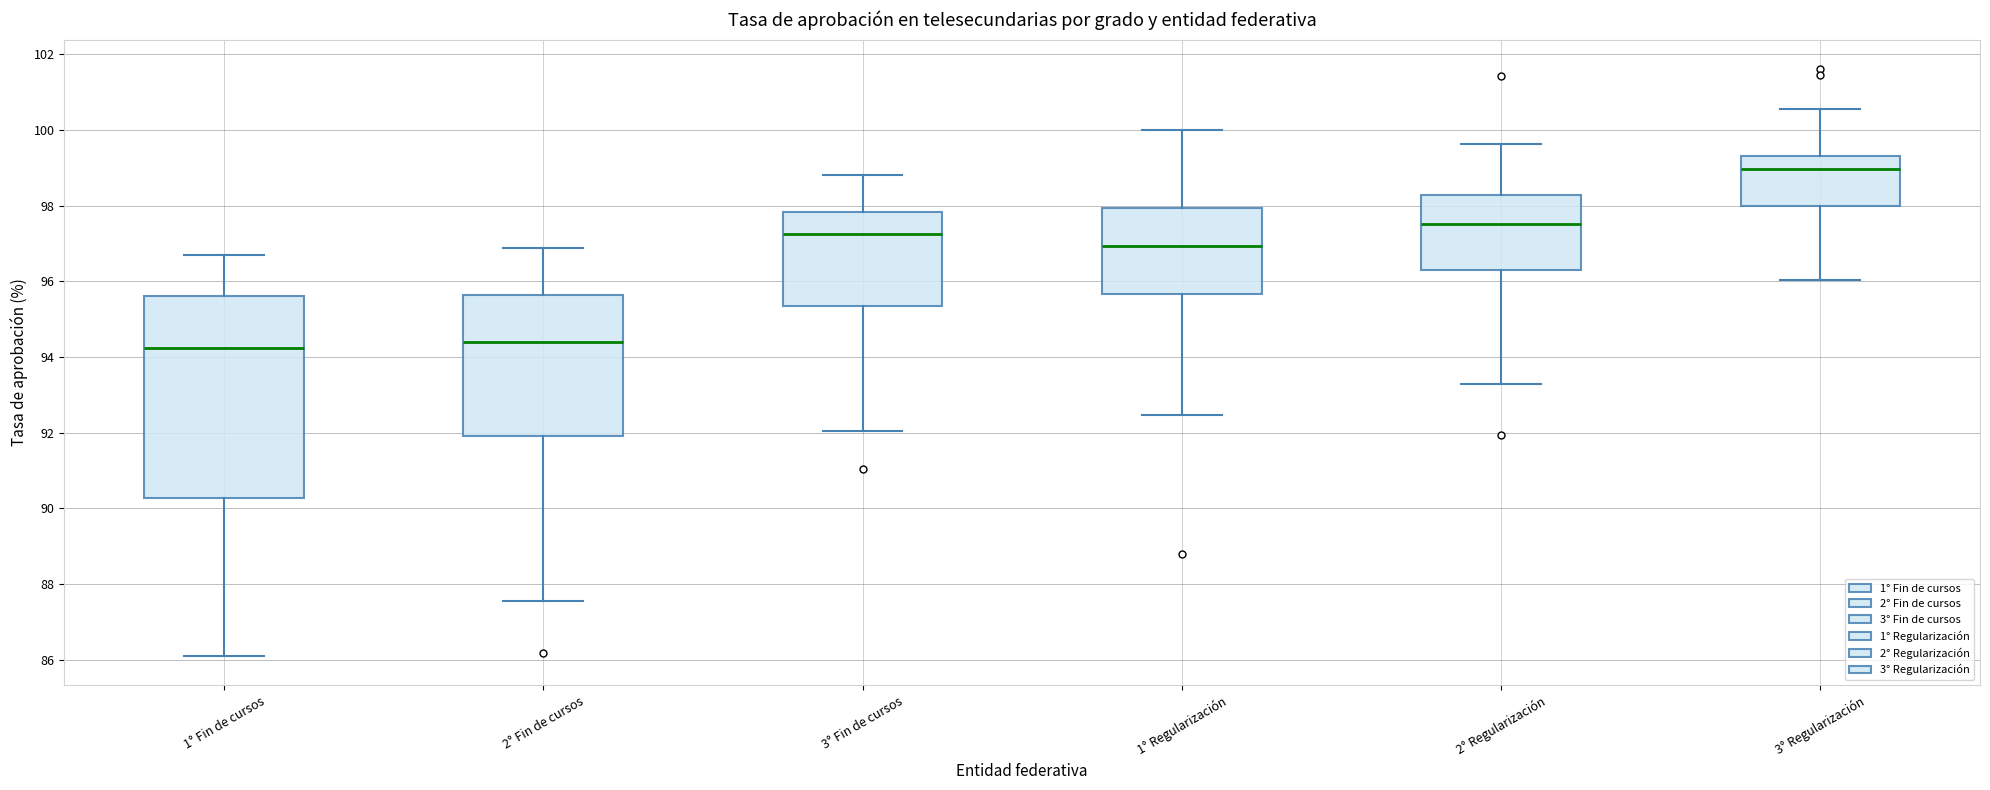

Reading left to right, read every box against the y-axis: the position of its median line, the range the box covers, and the ends of its whiskers. The values are not printed on the chart, so give them approximately, as read against the axis.

1° Fin de cursos: median 94.2, box 90.2 to 95.6, whiskers 86.0 to 96.6
2° Fin de cursos: median 94.4, box 92.0 to 95.6, whiskers 87.6 to 96.8
3° Fin de cursos: median 97.2, box 95.4 to 97.8, whiskers 92.0 to 98.8
1° Regularización: median 97.0, box 95.6 to 98.0, whiskers 92.4 to 100.0
2° Regularización: median 97.6, box 96.2 to 98.2, whiskers 93.2 to 99.6
3° Regularización: median 99.0, box 98.0 to 99.4, whiskers 96.0 to 100.6